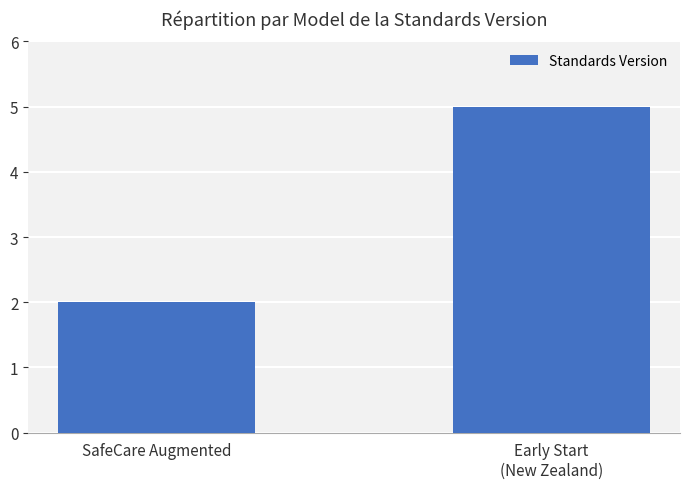

The chart shows a value of 7 at Early Start
(New Zealand). True or false?

False